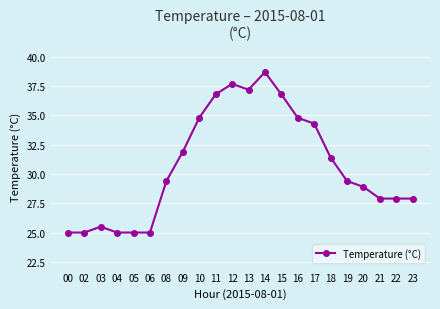

What is the value of the 17th point from the left?

31.4